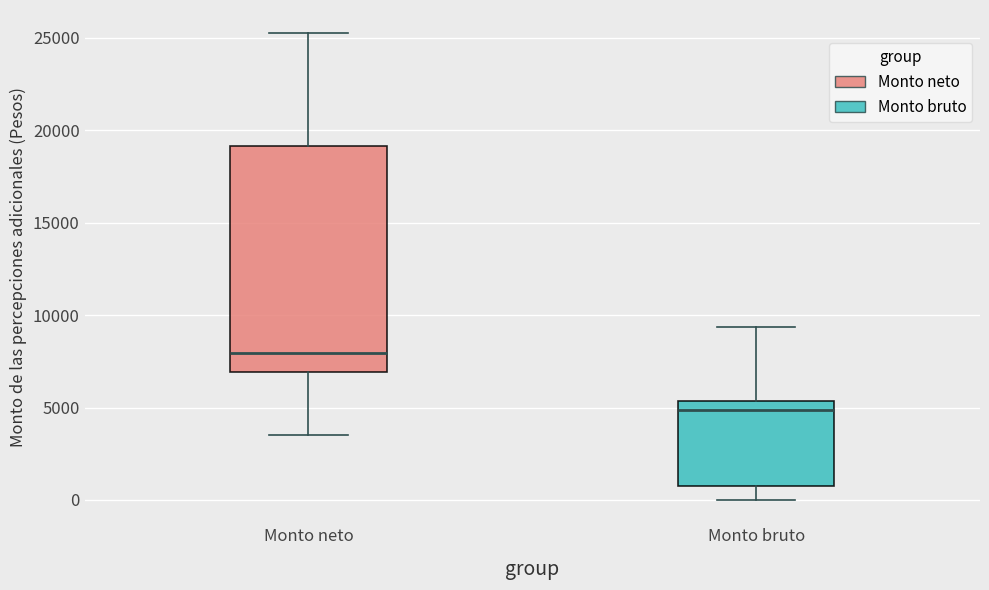

Where is the lower edge of the box for Monto neto on the y-axis? The values are not printed on the chart, so give them approximately, as read against the axis.

7000